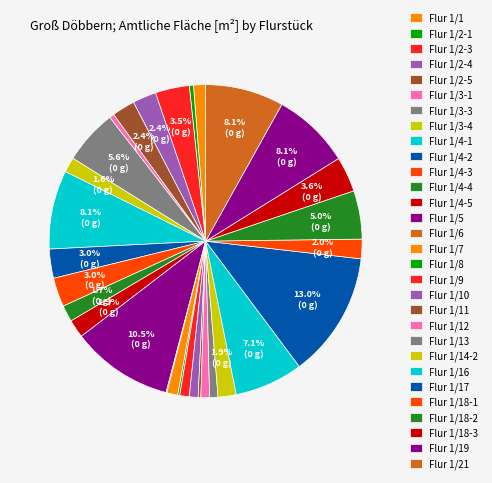

Rank the categories by value from highest to lowest.

Flur 1/17, Flur 1/5, Flur 1/4-1, Flur 1/21, Flur 1/19, Flur 1/16, Flur 1/3-3, Flur 1/18-2, Flur 1/18-3, Flur 1/2-3, Flur 1/4-2, Flur 1/4-3, Flur 1/2-4, Flur 1/2-5, Flur 1/18-1, Flur 1/4-5, Flur 1/14-2, Flur 1/4-4, Flur 1/3-4, Flur 1/1, Flur 1/7, Flur 1/9, Flur 1/10, Flur 1/12, Flur 1/13, Flur 1/3-1, Flur 1/2-1, Flur 1/11, Flur 1/8, Flur 1/6